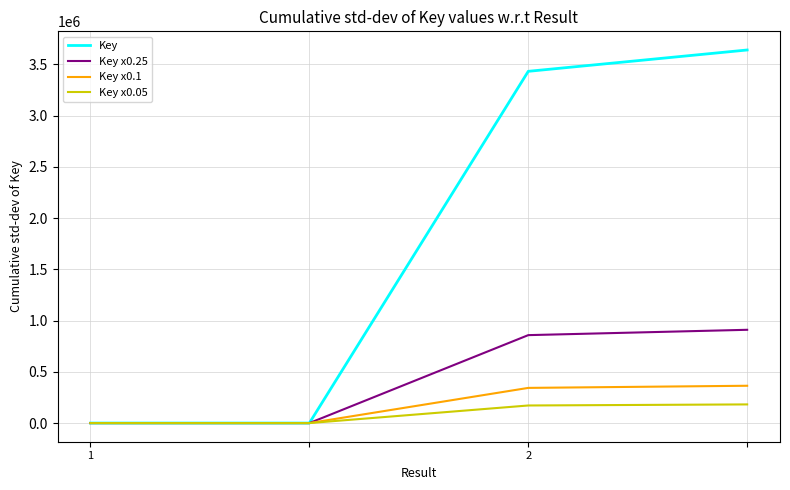

True or false: Key x0.25 has more than 0 points higher than both neighbors.

False